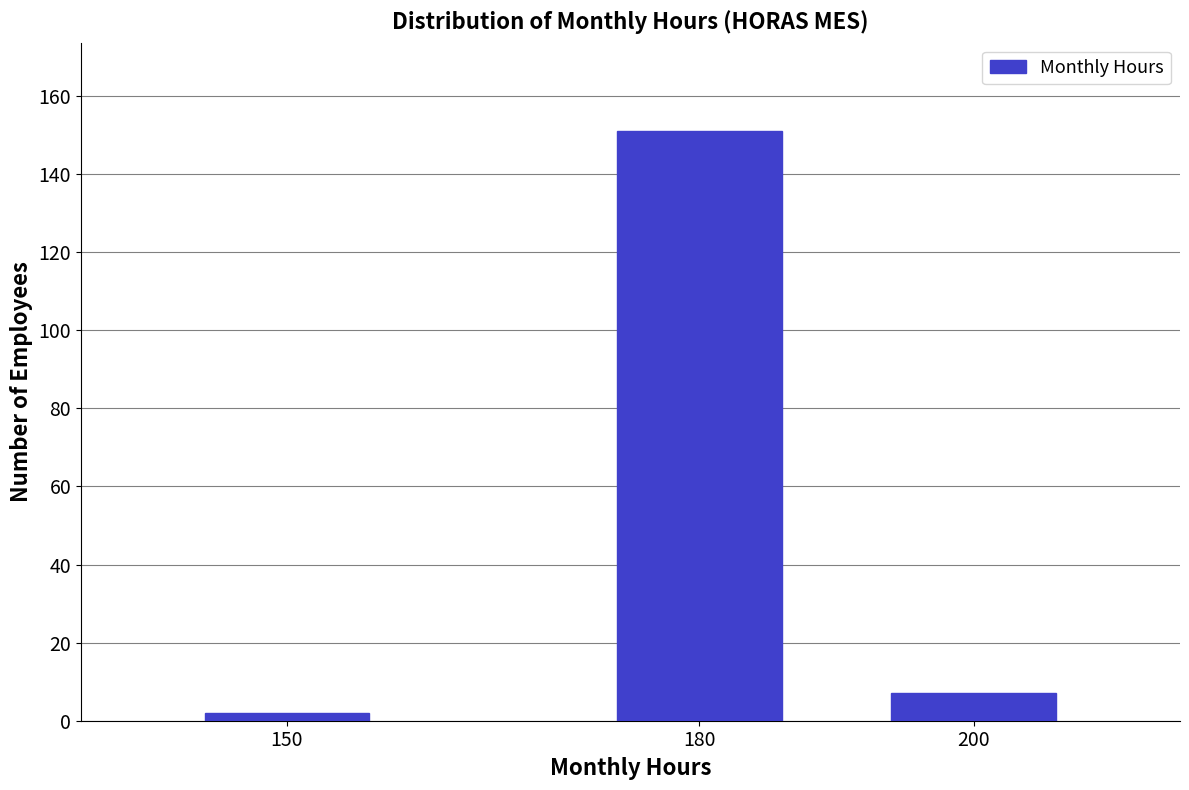

Reading right to left, transcribe all the data shown in this chart.

200=7	180=151	150=2